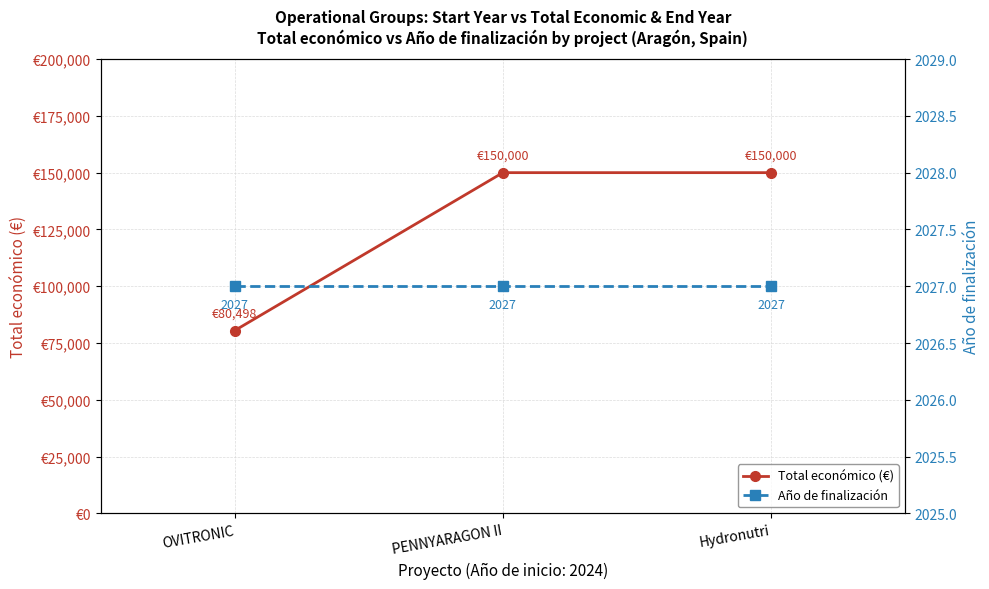

What is the sum of all Total económico (€) values?

380498